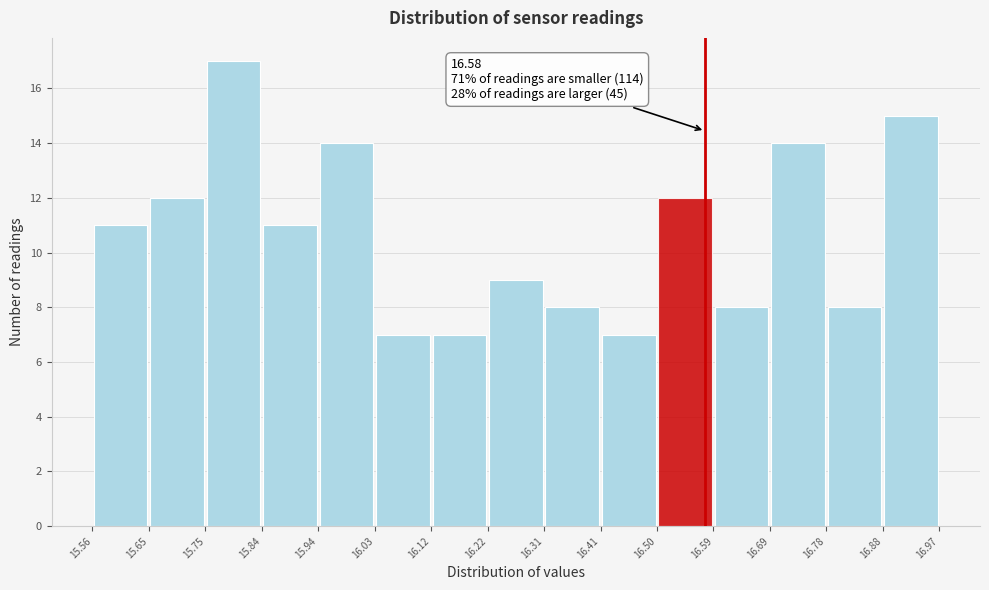

Over which range of the x-axis is the bar tallest?

15.75 to 15.84